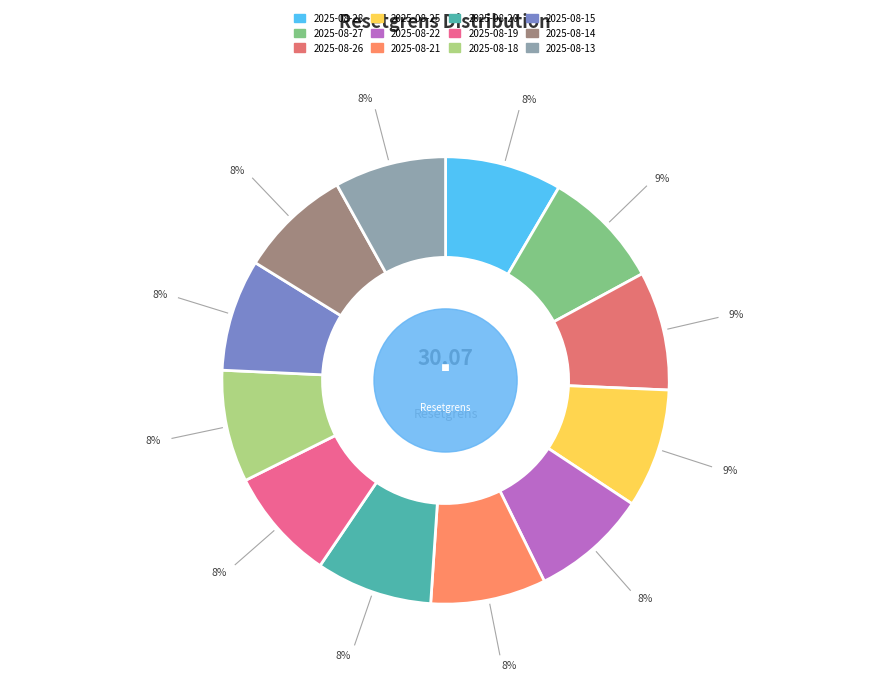

What is the change in value from 2025-08-25 to 2025-08-15?

-1.9